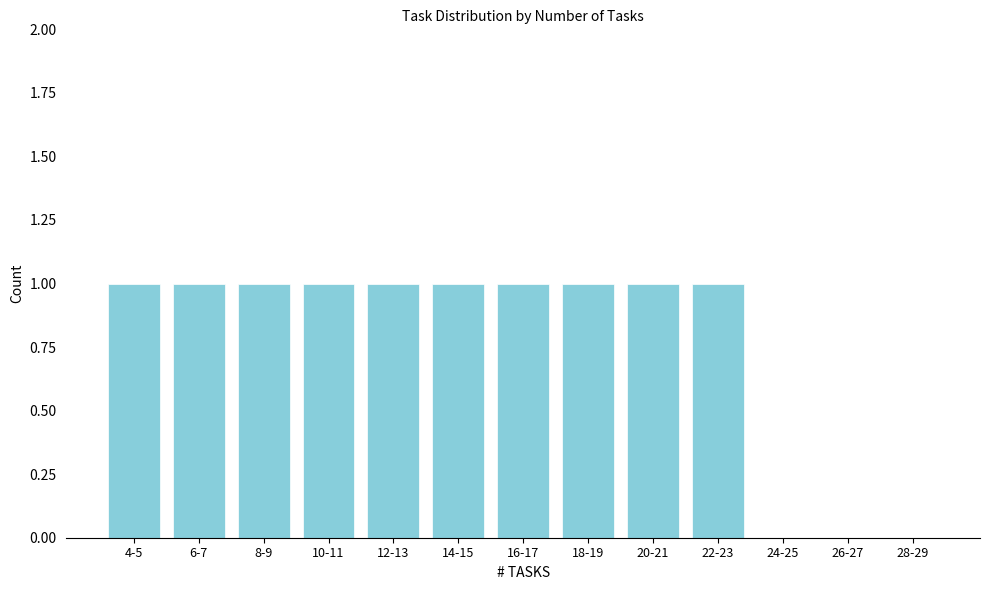

Reading right to left, extract all data points from this chart.

28-29=0	26-27=0	24-25=0	22-23=1	20-21=1	18-19=1	16-17=1	14-15=1	12-13=1	10-11=1	8-9=1	6-7=1	4-5=1